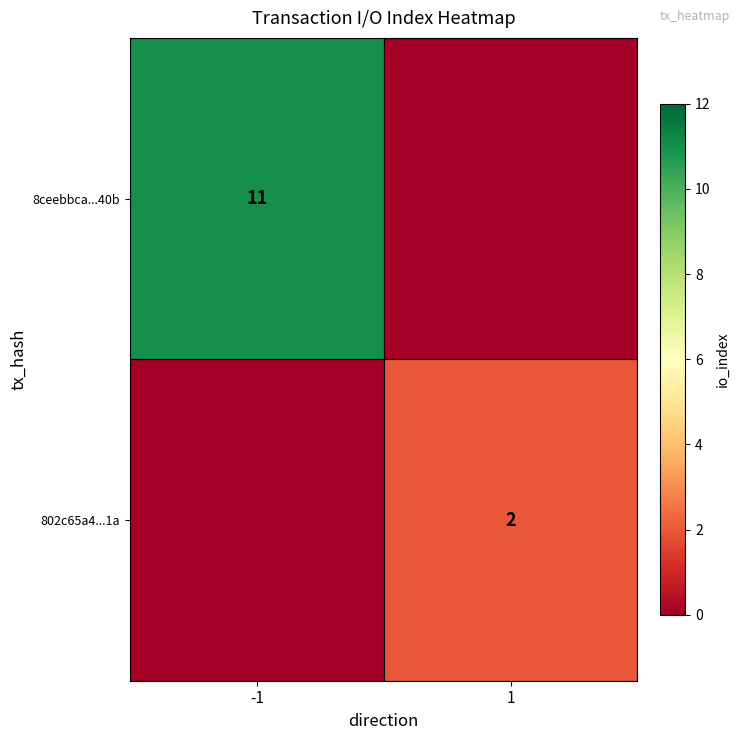

Is the value of 802c65a4...1a at 1 greater than the value of 8ceebbca...40b at -1?

No